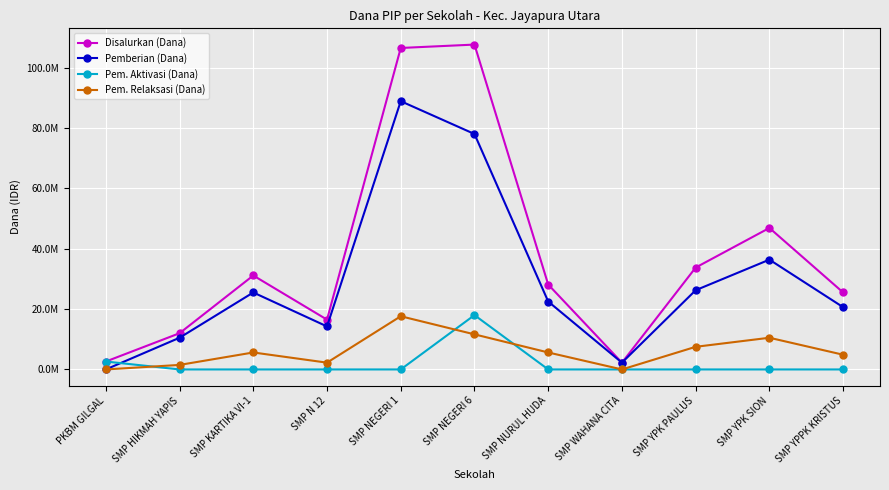

List the labels in order of Pem. Aktivasi (Dana) value, largest first.

SMP NEGERI 6, PKBM GILGAL, SMP HIKMAH YAPIS, SMP KARTIKA VI-1, SMP N 12, SMP NEGERI 1, SMP NURUL HUDA, SMP WAHANA CITA, SMP YPK PAULUS, SMP YPK SION, SMP YPPK KRISTUS